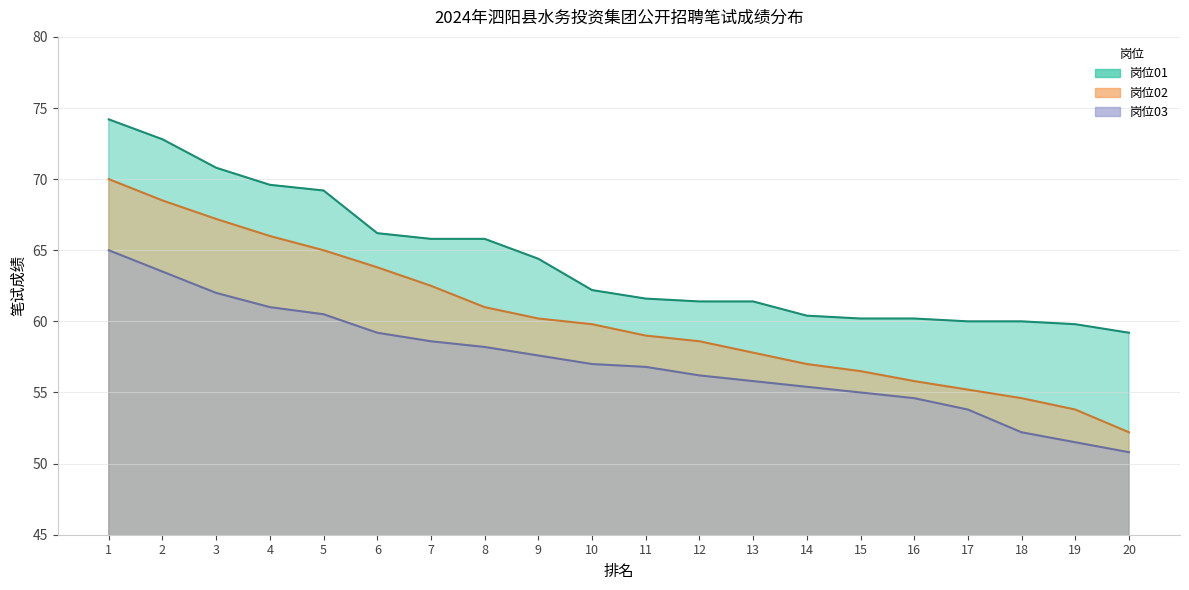

List the series in order of their overall mean, highest first.

岗位01, 岗位02, 岗位03